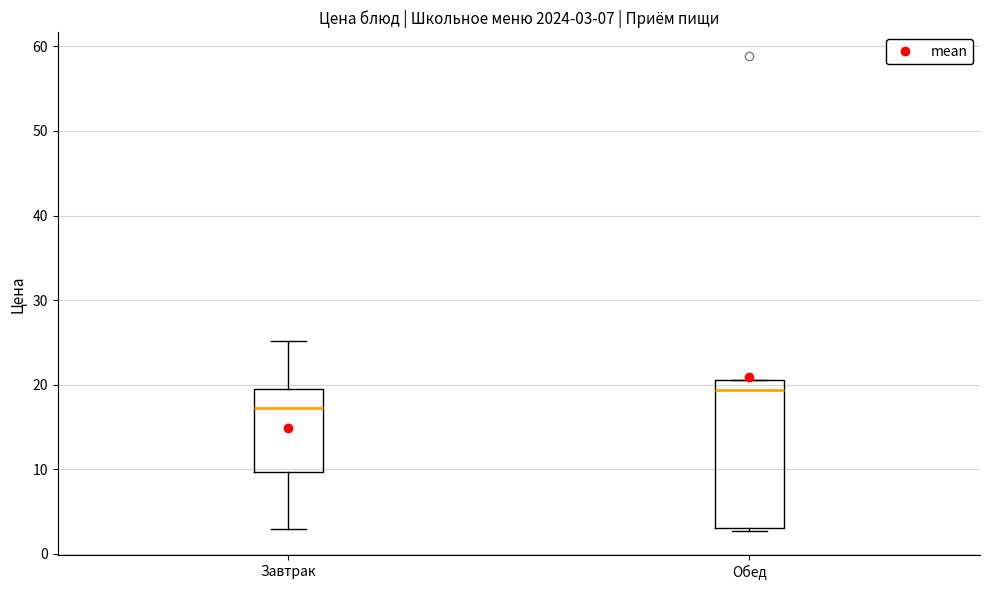

Which box's median line is the highest?

Обед